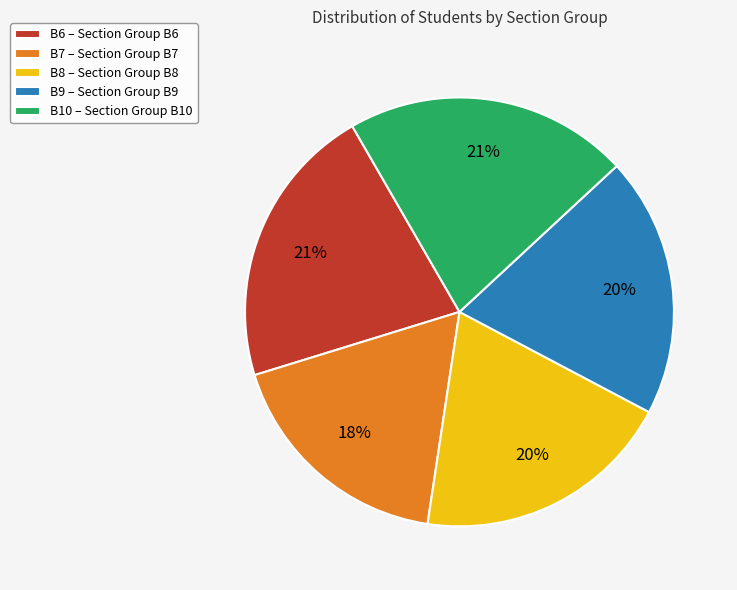

Between B10 – Section Group B10 and B9 – Section Group B9, which is larger?

B10 – Section Group B10